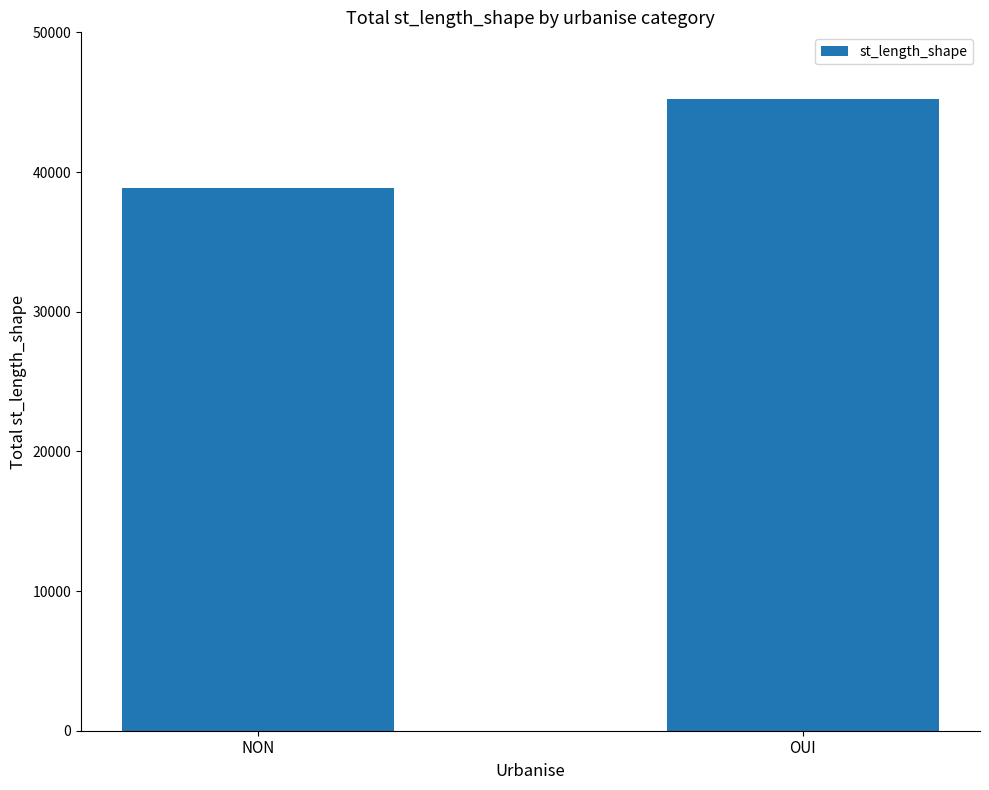

What is the greatest value displayed?

45234.9